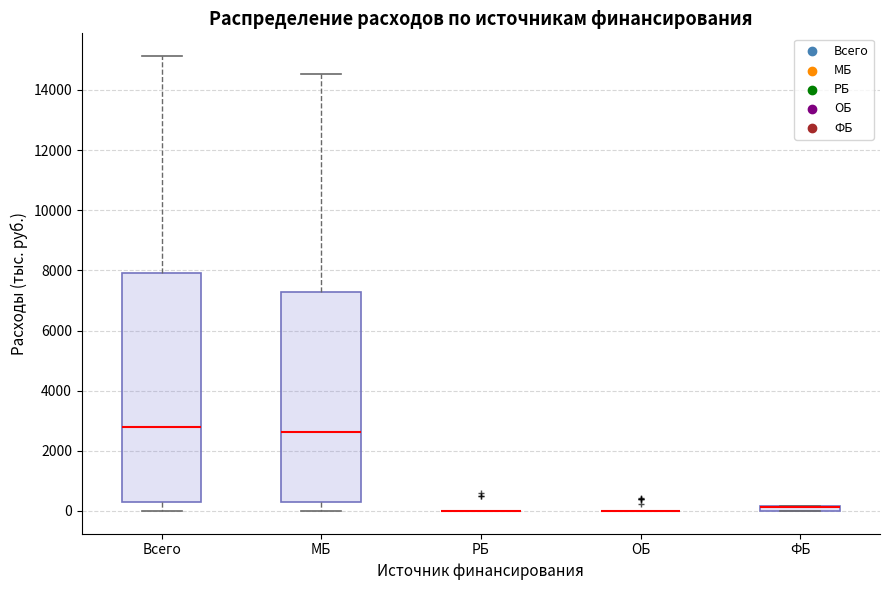

Comparing the boxes themselves (not the whiskers), which one is the tallest?

Всего